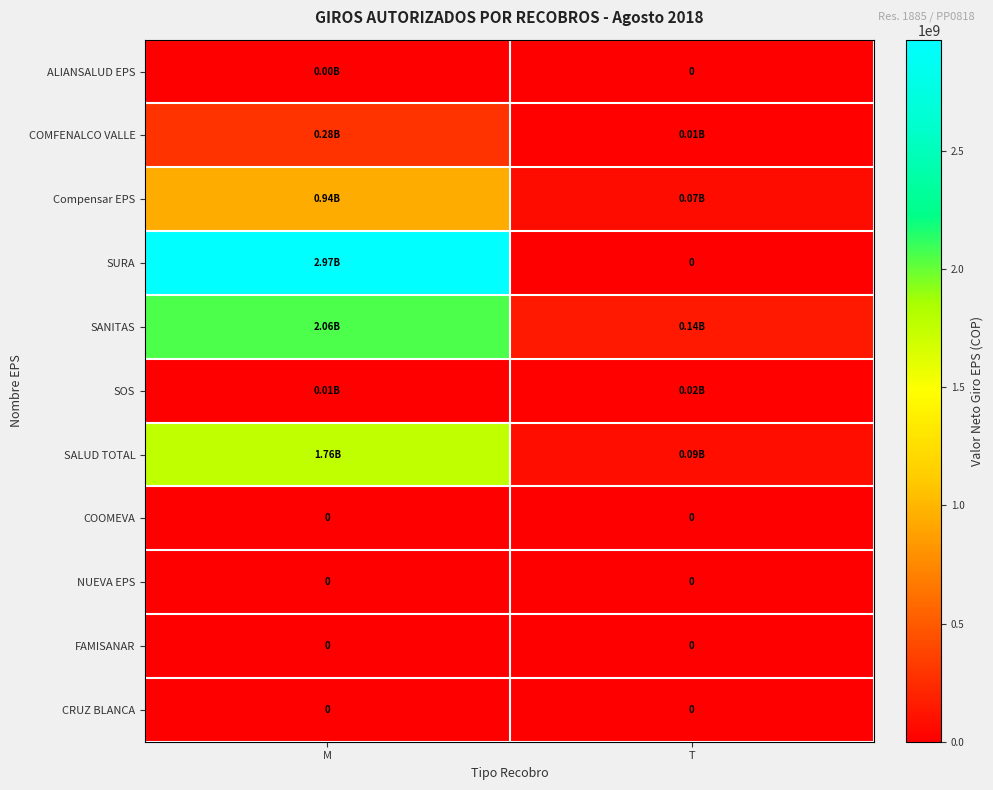

At which label does Compensar EPS first exceed 939876741?

M